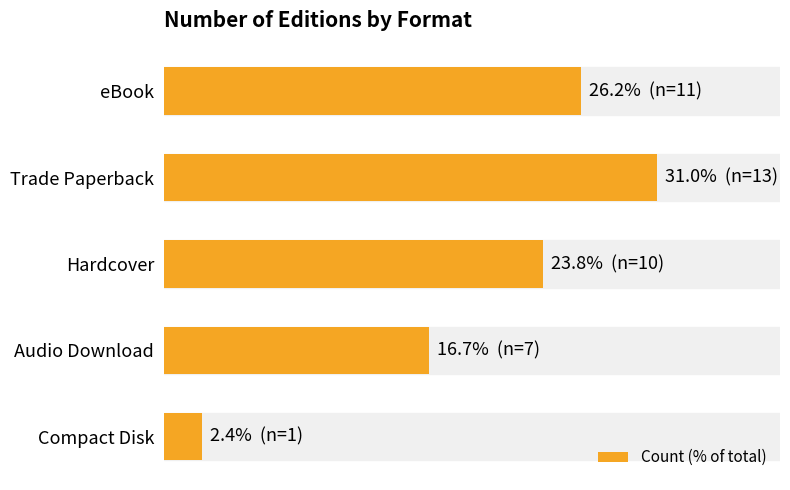

Does the chart contain any negative values?

No